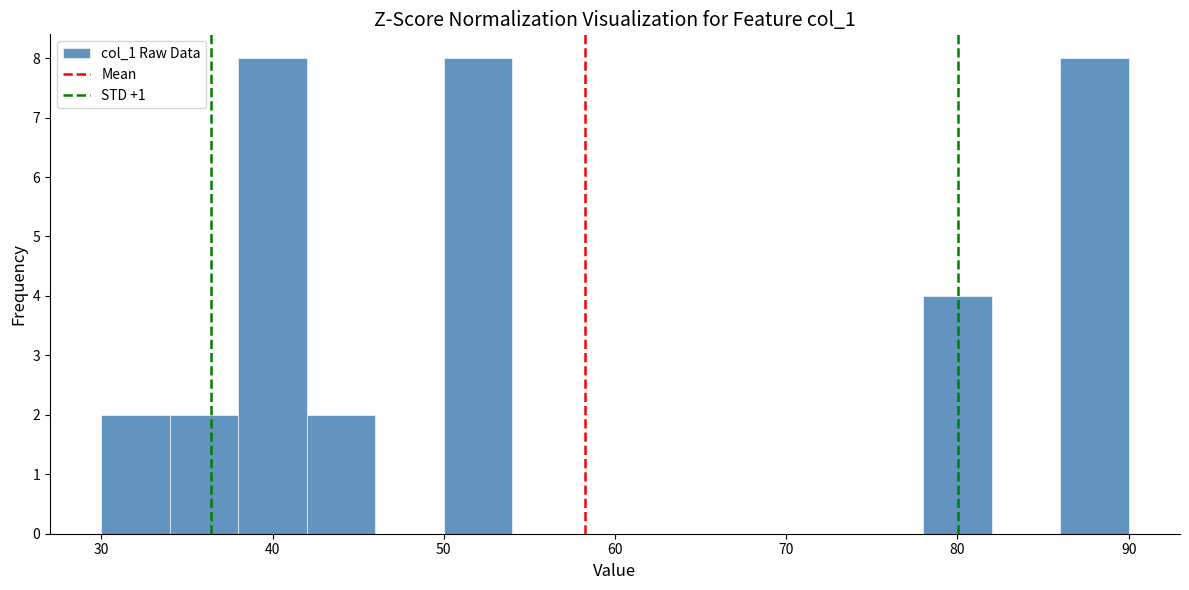

What is the height of the bar covering 42 to 46 on the x-axis? The values are not printed on the chart, so give them approximately, as read against the axis.

2